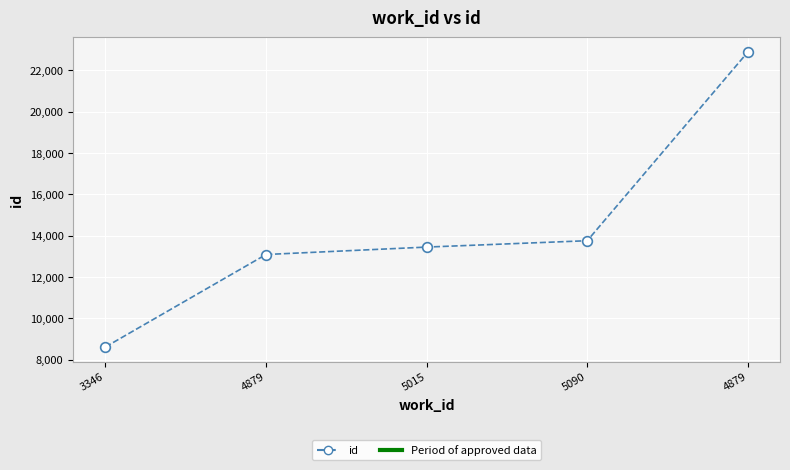

Reading left to right, extract all data points from this chart.

8619	13092	13451	13759	22887